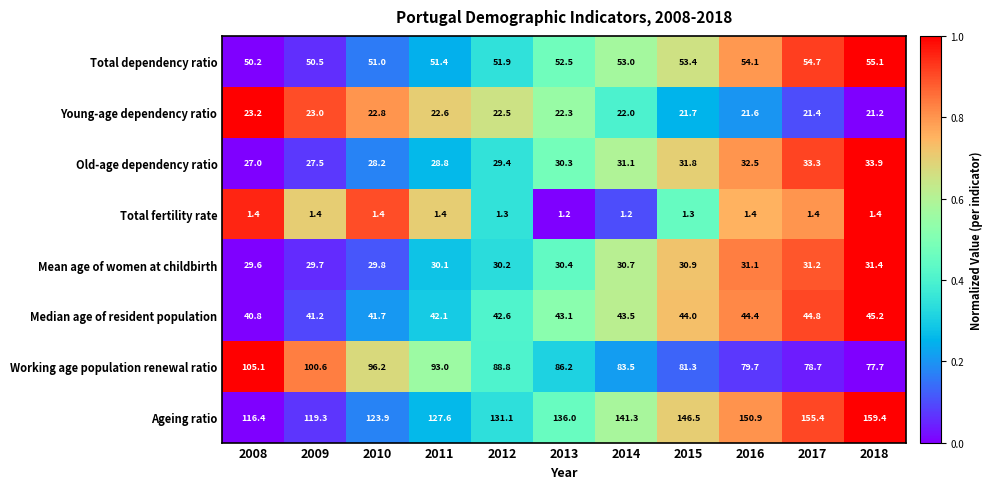

Is it true that Old-age dependency ratio equals 57.5 at 2017?

False